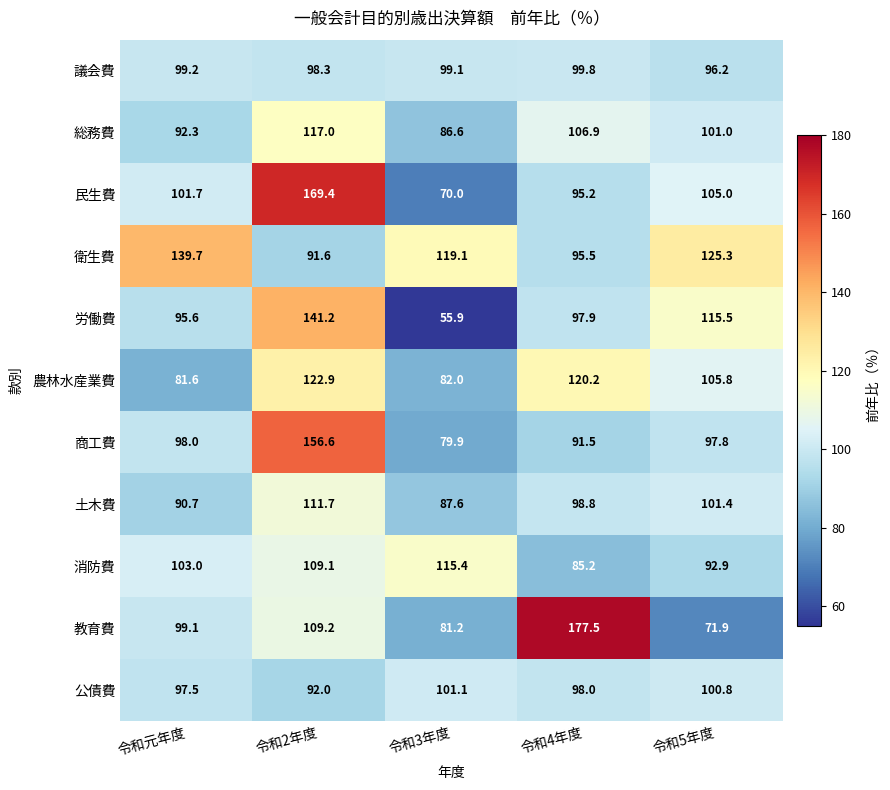

What is the difference between the maximum and minimum values in the 衛生費 series?

48.1